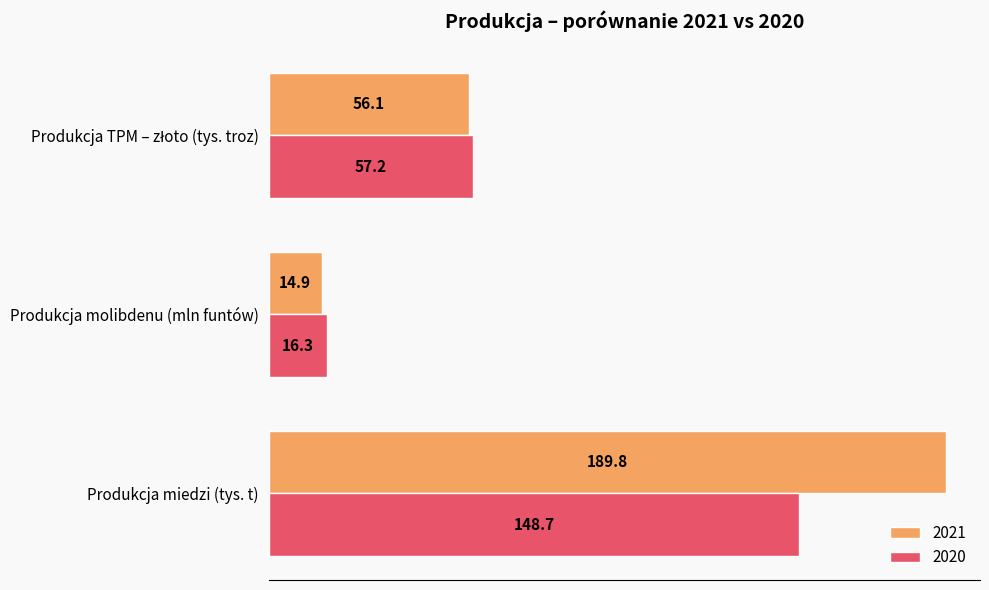

How many values in the 2021 series are below 56?

1